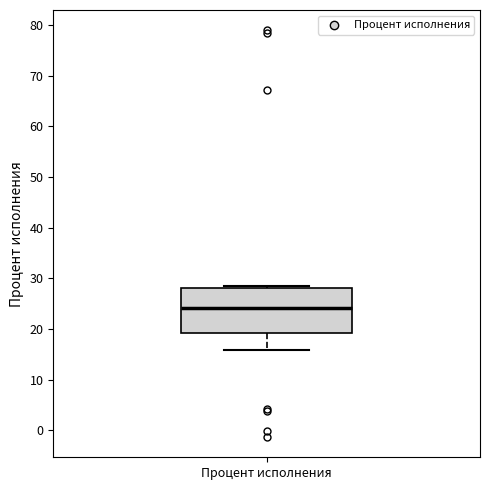

Read this box plot against the y-axis: the position of the median line, the range covered by the box, and the ends of both whiskers. The values are not printed on the chart, so give them approximately, as read against the axis.

median 24, box 19 to 28, whiskers 16 to 28 (just above the box's upper edge)